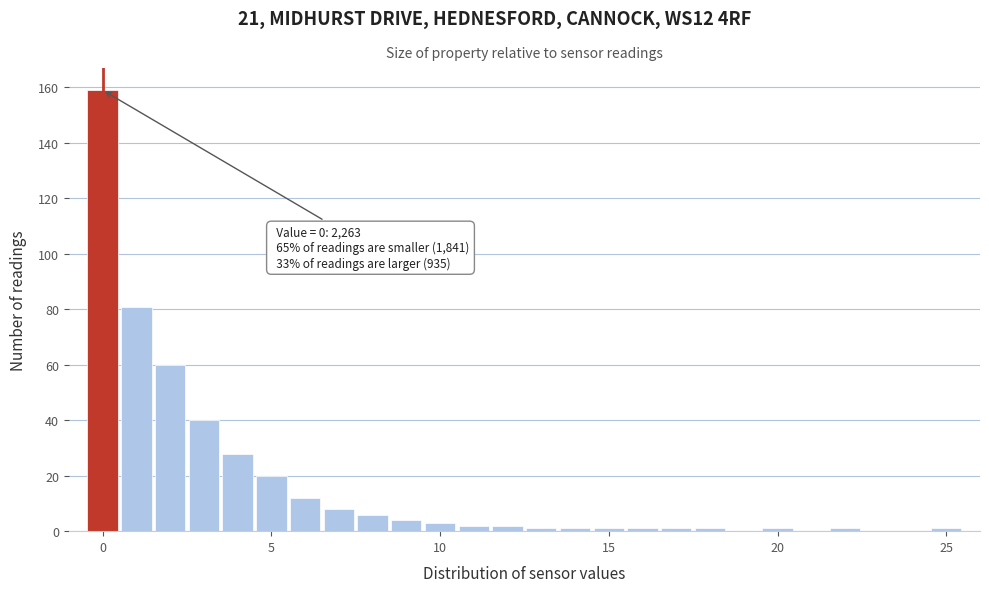

Read against the x-axis, roughly where is the centre of the tallest bar?

0.0